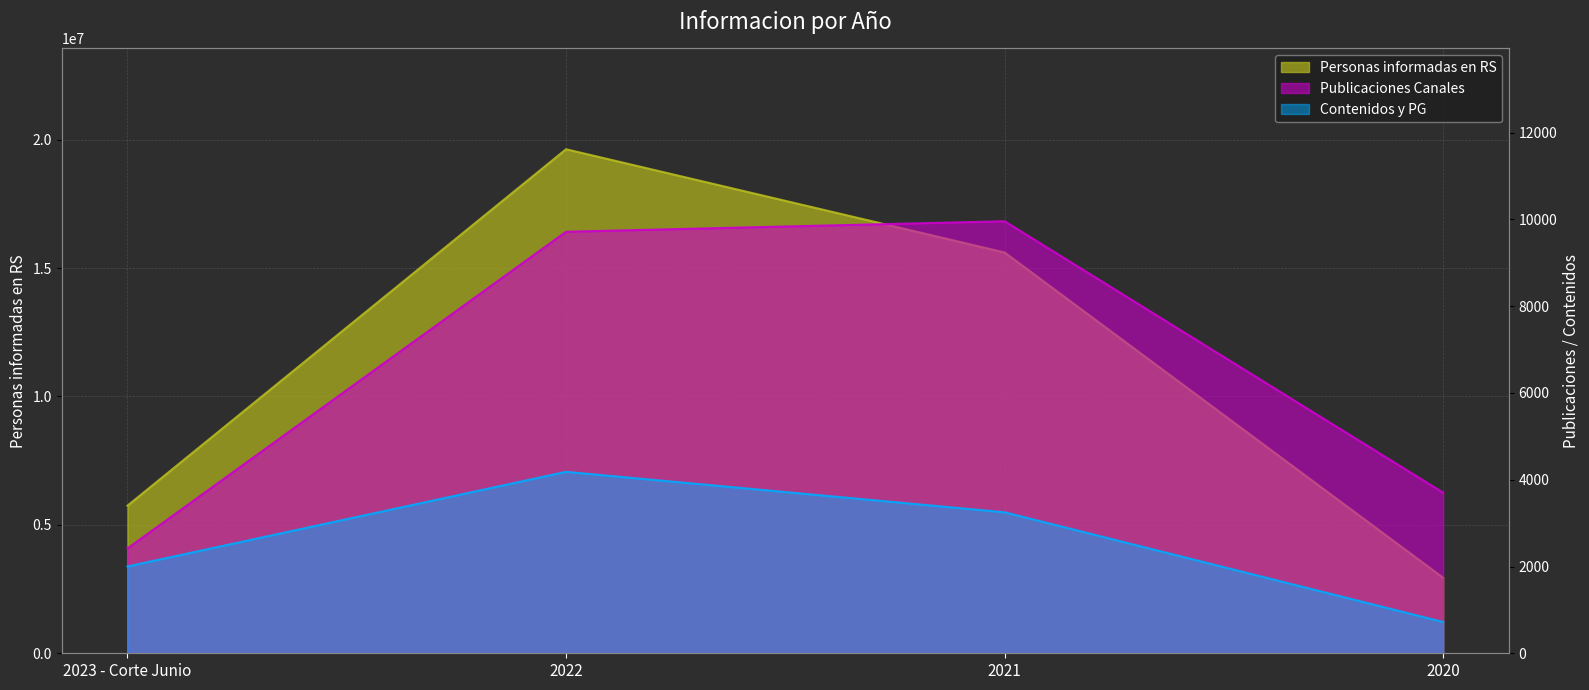

Is it true that Publicaciones Canales equals 9717 at 2022?

True